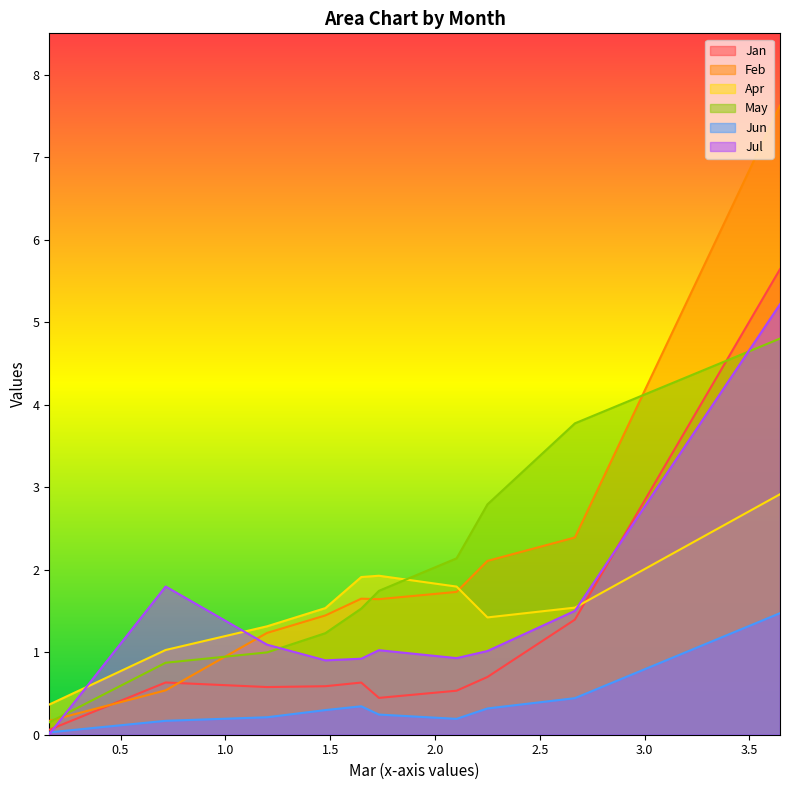

List the series in order of their peak value, lowest first.

Jun, Apr, May, Jul, Jan, Feb